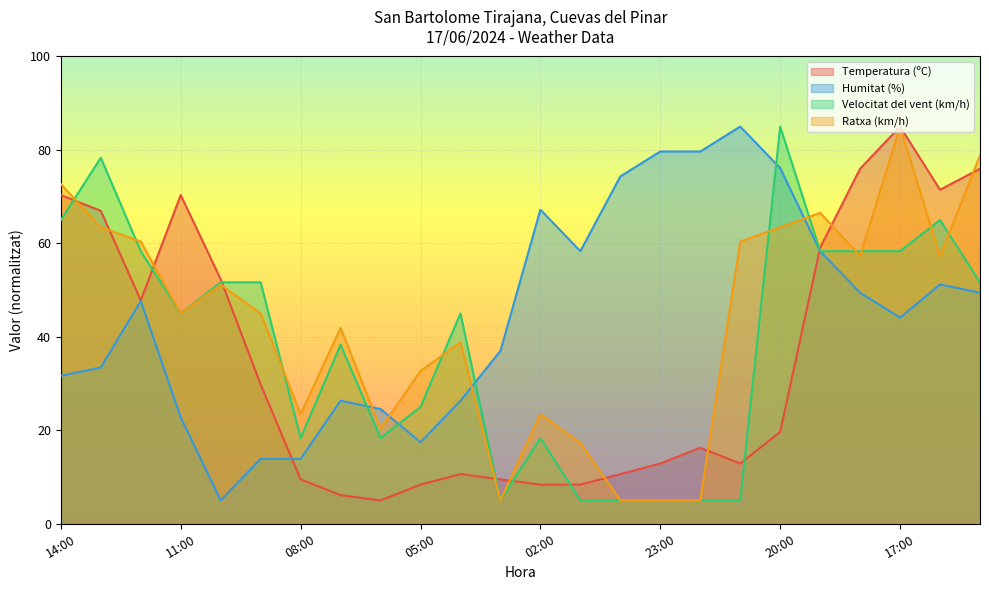

List the labels in order of Humitat (%) value, largest first.

21:00, 23:00, 22:00, 20:00, 00:00, 02:00, 01:00, 19:00, 16:00, 18:00, 15:00, 12:00, 17:00, 03:00, 13:00, 14:00, 07:00, 04:00, 06:00, 11:00, 05:00, 09:00, 08:00, 10:00